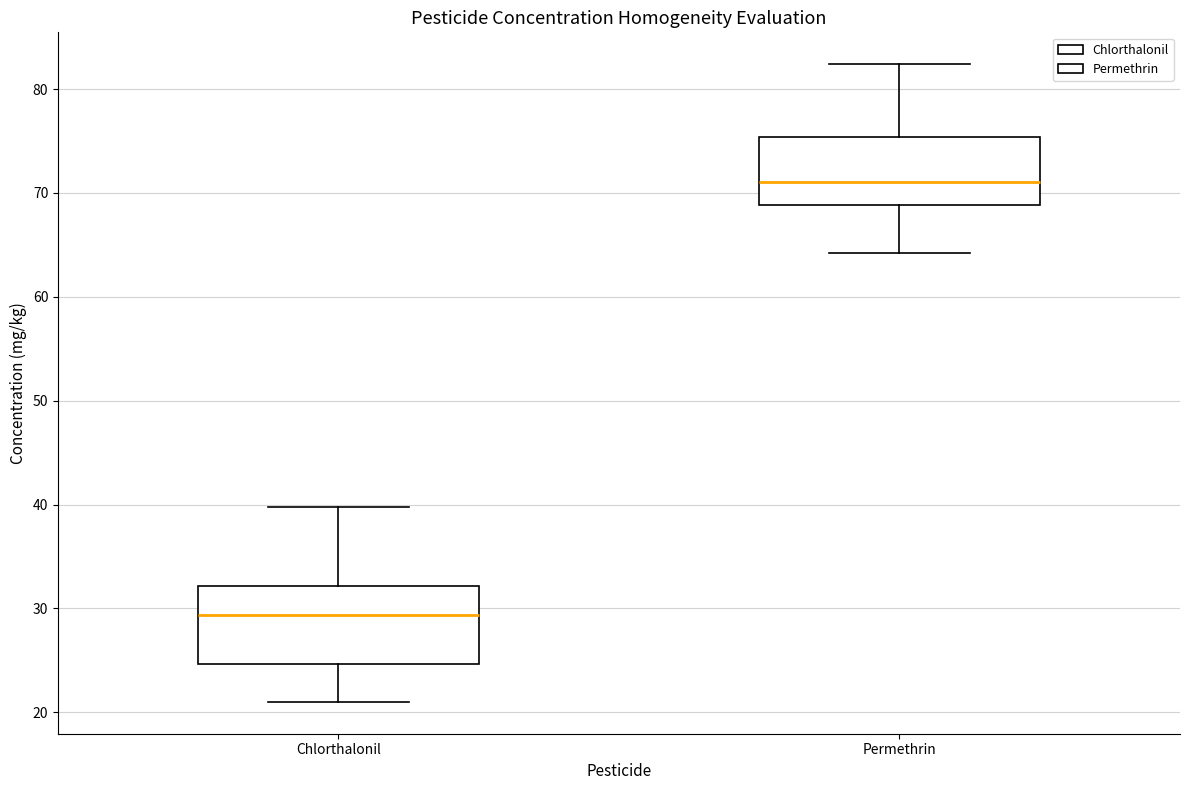

Reading left to right, transcribe this box plot: for each box, give where its median line is, the range the box spans, and where its two whiskers end, as read against the y-axis. The values are not printed on the chart, so give them approximately, as read against the axis.

Chlorthalonil: median 29, box 25 to 32, whiskers 21 to 40
Permethrin: median 71, box 69 to 75, whiskers 64 to 82